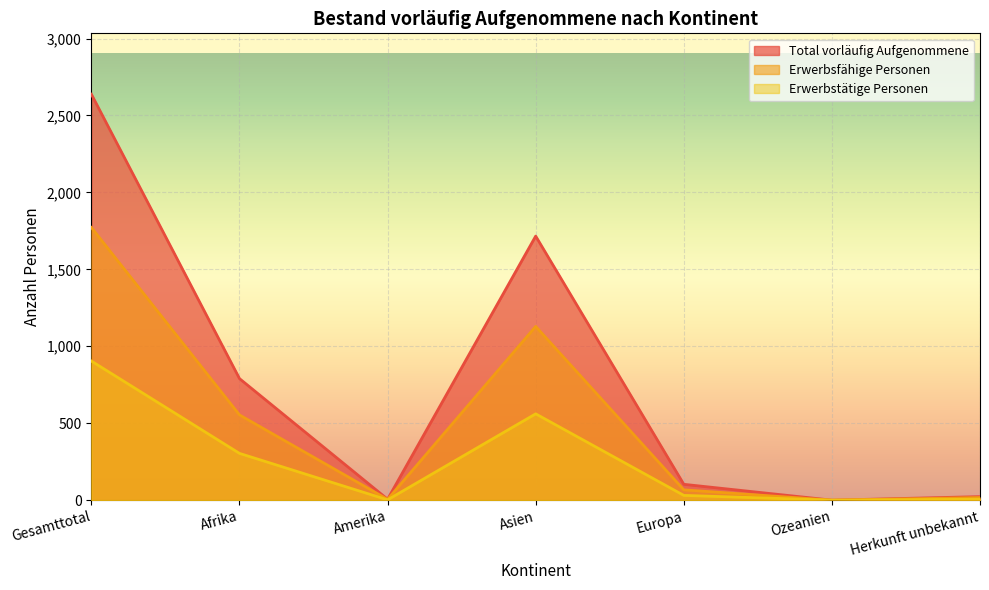

How many values in the Erwerbsfähige Personen series are below 67?

3